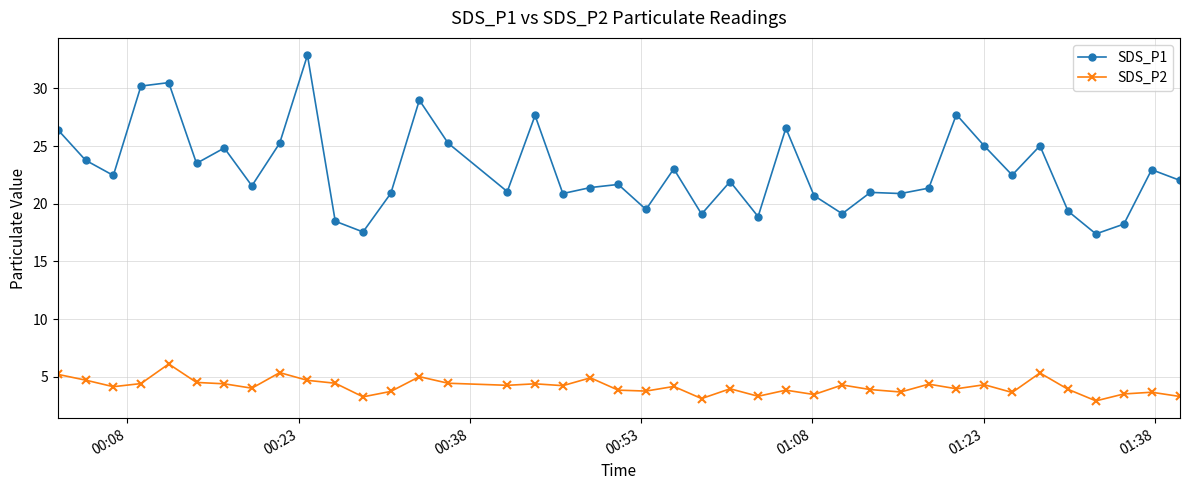

True or false: SDS_P1 and SDS_P2 intersect in this chart.

False